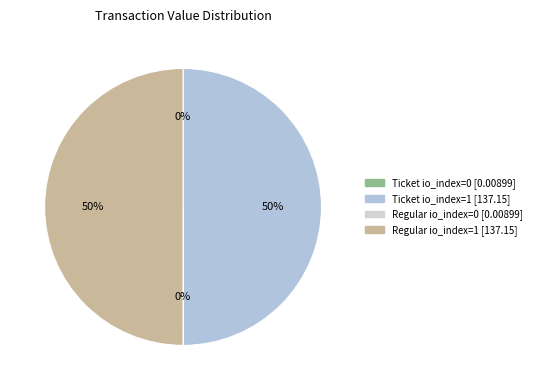

What is the largest slice in the pie chart?

Ticket io_index=1